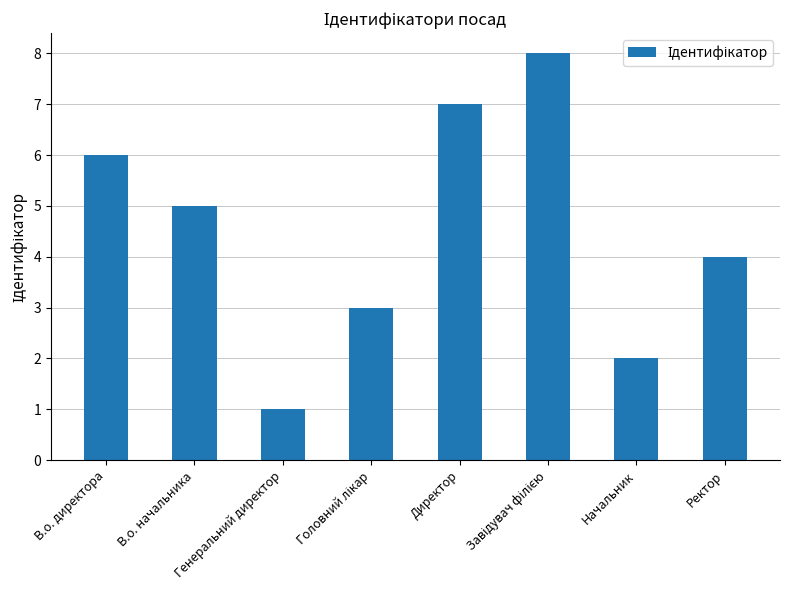

What is the difference between the maximum and minimum values?

7